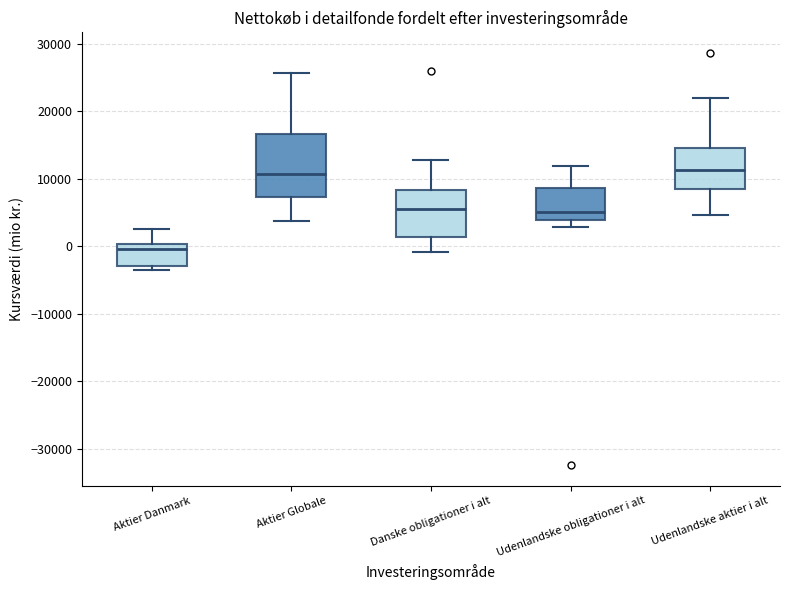

Which box's median line is the lowest?

Aktier Danmark